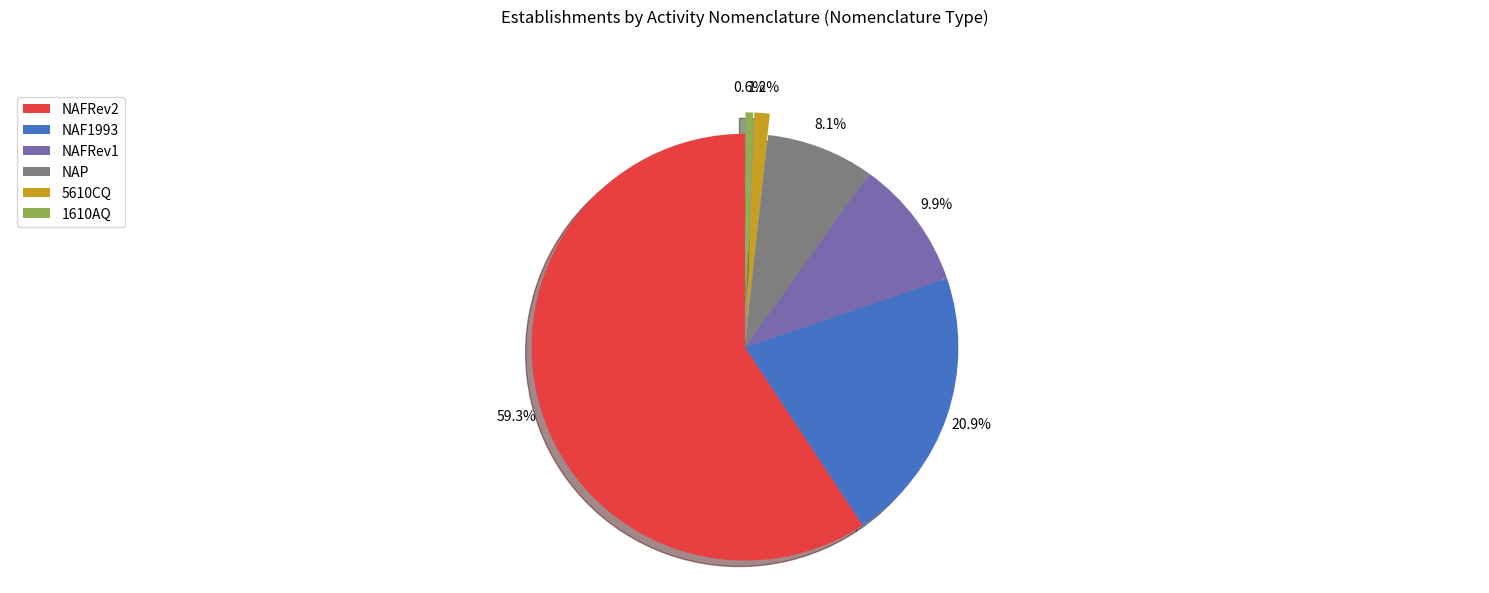

Rank the categories by value from lowest to highest.

1610AQ, 5610CQ, NAP, NAFRev1, NAF1993, NAFRev2